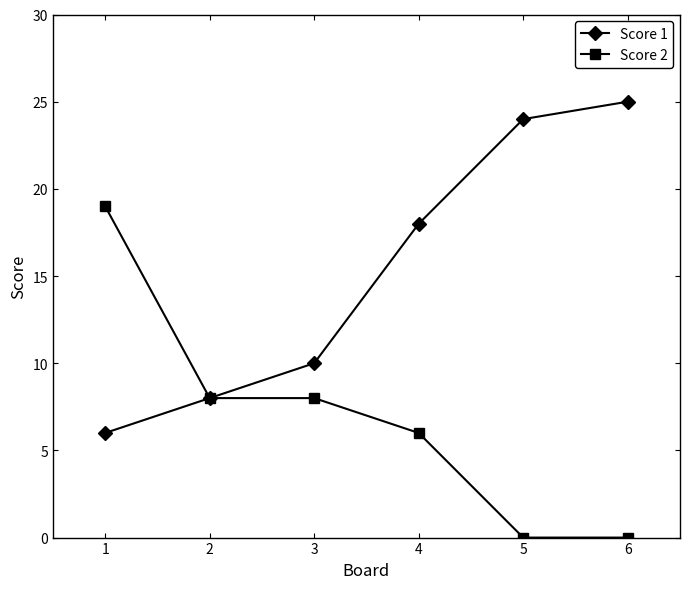

Is it true that Score 2 equals 14 at 1?

False